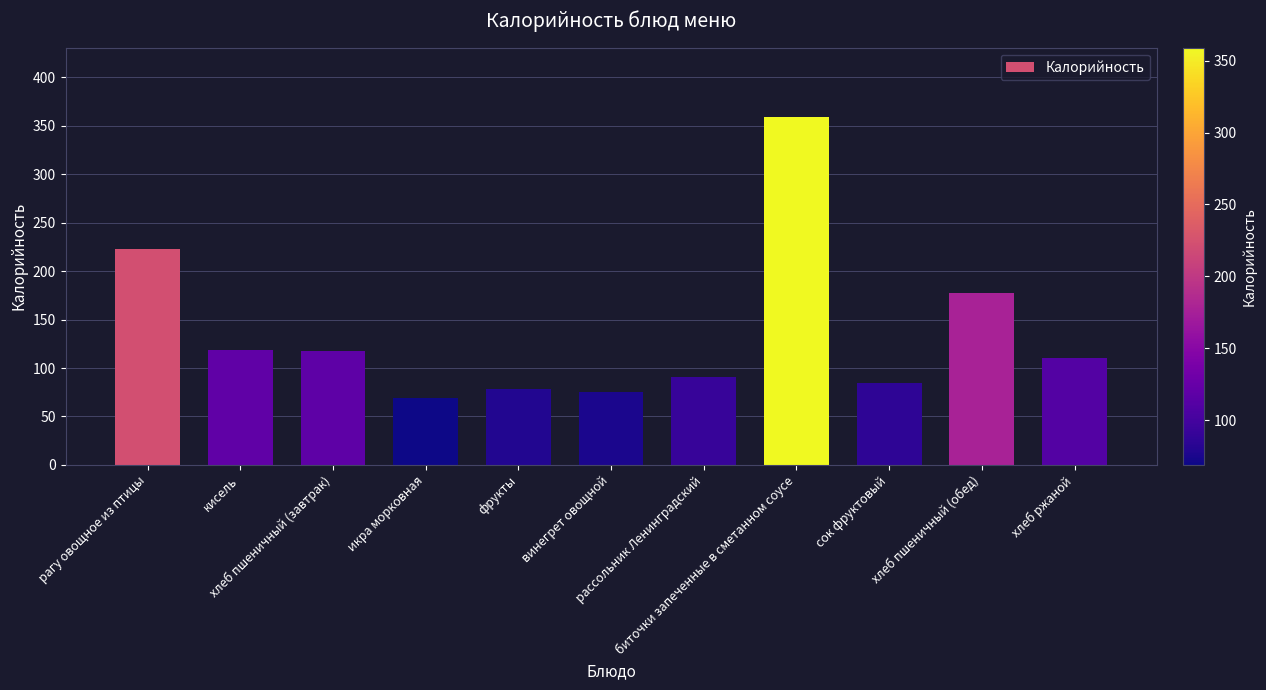

What position from the right is икра морковная?

8